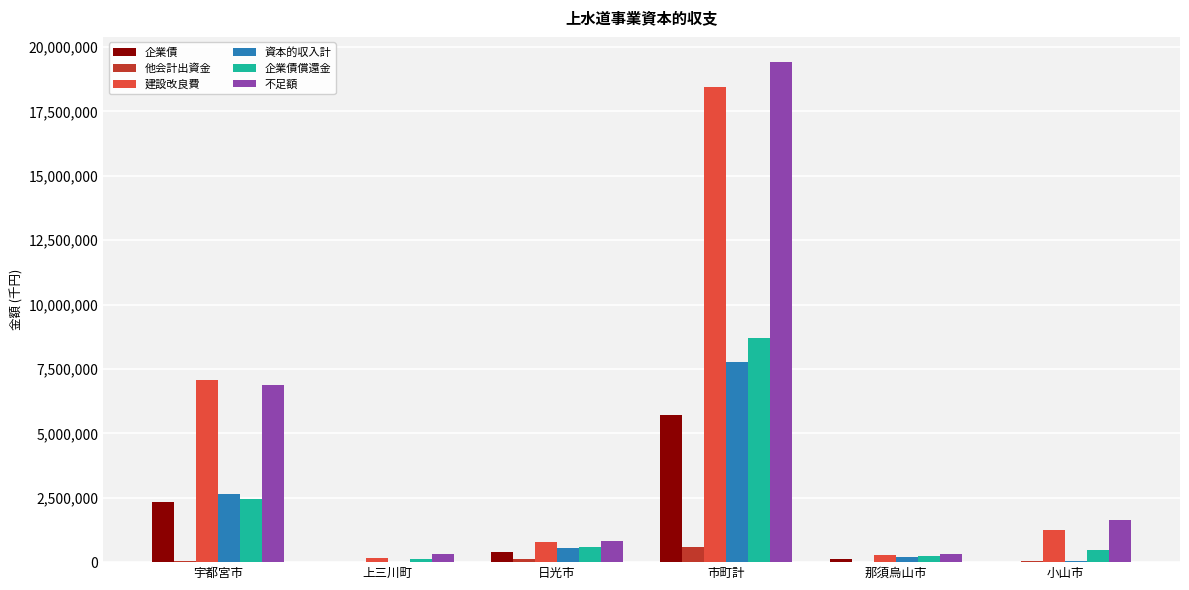

At which label is 企業債償還金 closest to 4428417?

宇都宮市